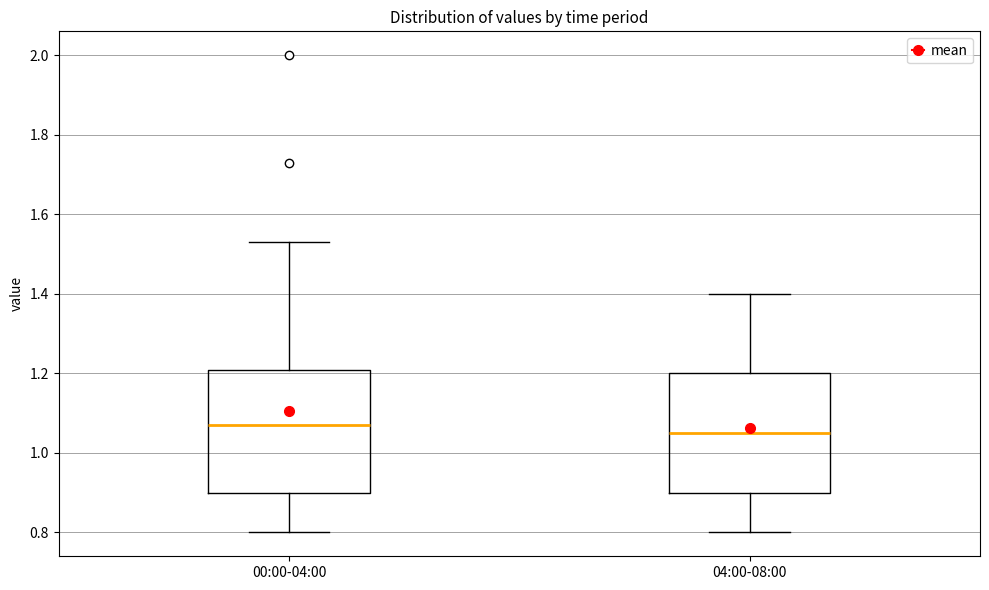

Where is the lower edge of the box for 04:00-08:00 on the y-axis? The values are not printed on the chart, so give them approximately, as read against the axis.

0.90